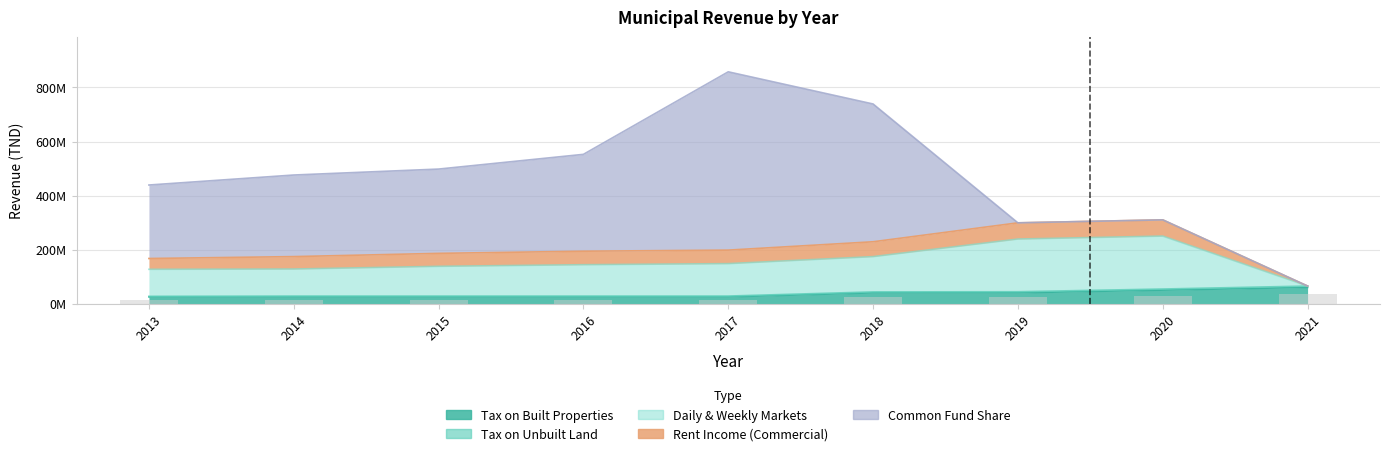

What is the average value of the Daily & Weekly Markets series?

118622222